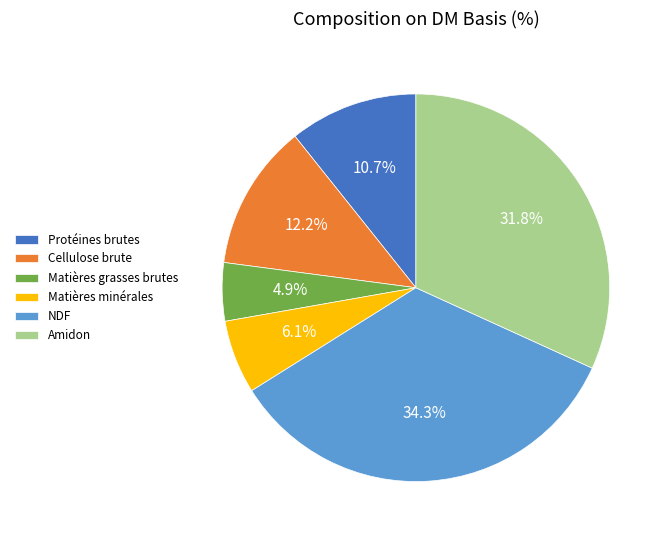

Which slice is the smallest?

Matières grasses brutes